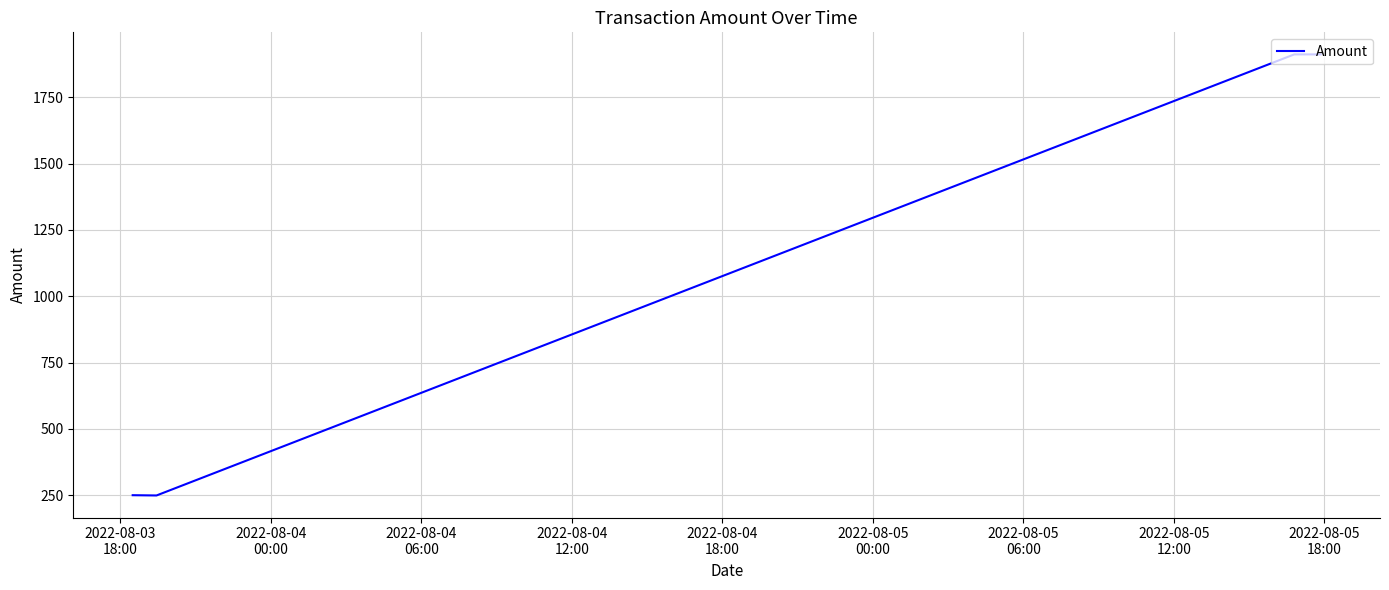

What is the sum of all values?

4323.3